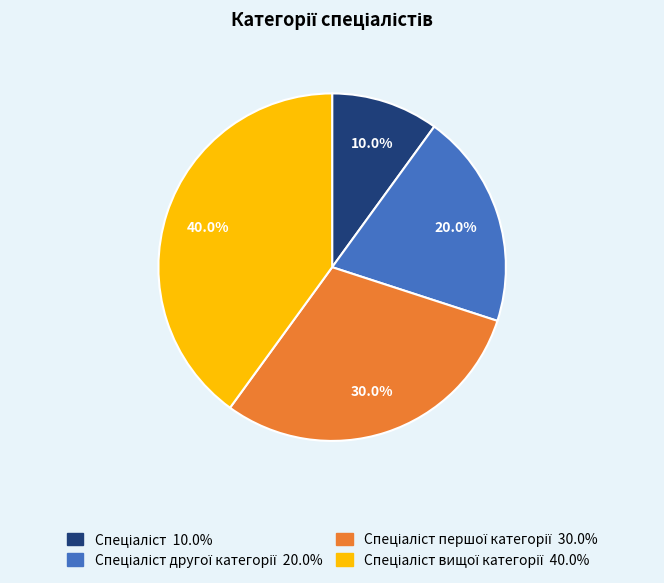

Is there any slice that represents more than half of the pie?

No